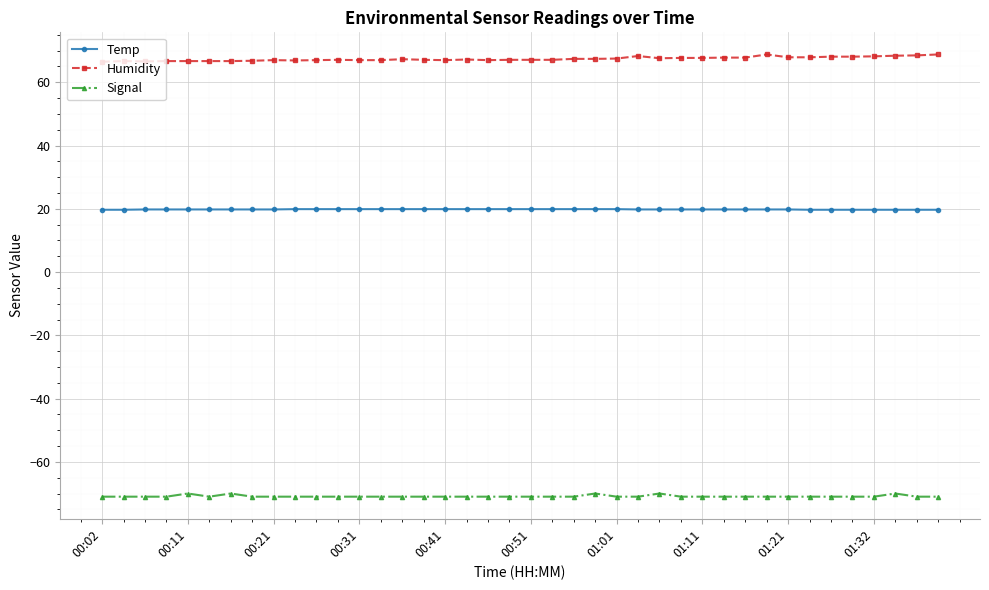

How many series are shown in this chart?

3